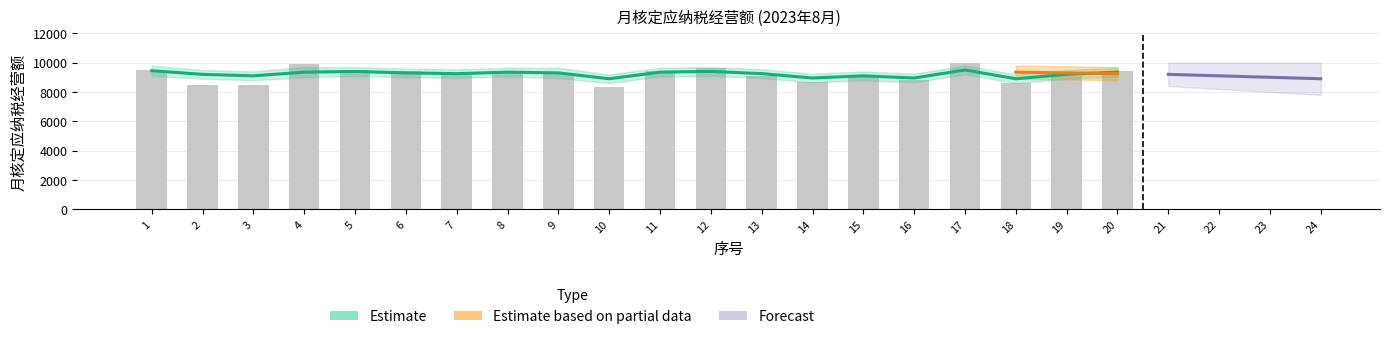

List the labels in order of value, largest first.

17, 4, 12, 1, 5, 6, 8, 11, 20, 9, 7, 13, 19, 15, 16, 14, 18, 2, 3, 10